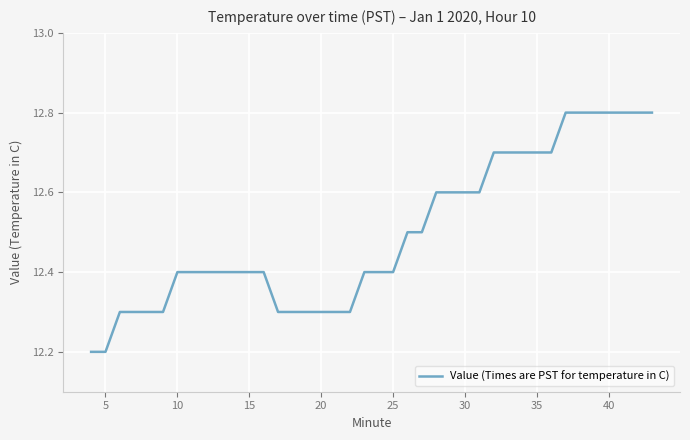

What is the smallest value displayed?

12.2